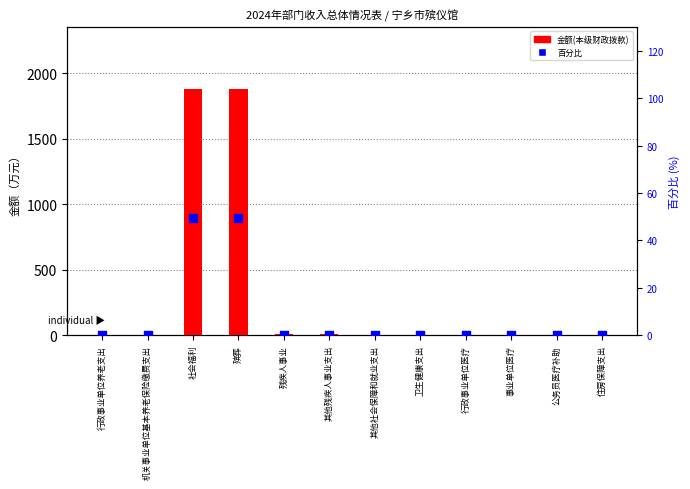

Which series contains the highest Y value?

金额(本级财政拨款)